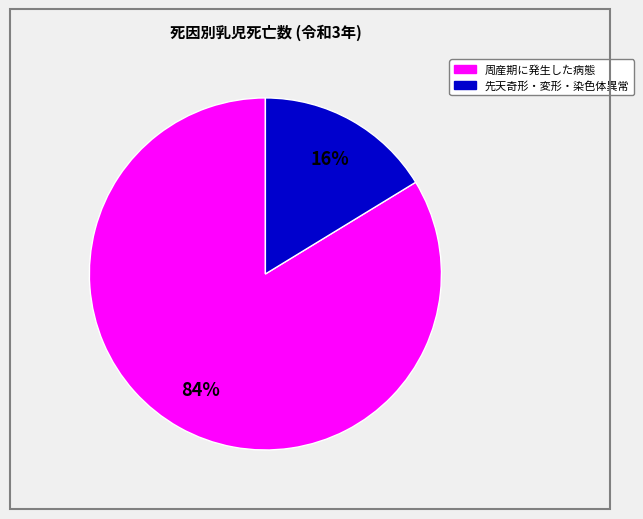

Is there a majority slice in this chart?

Yes